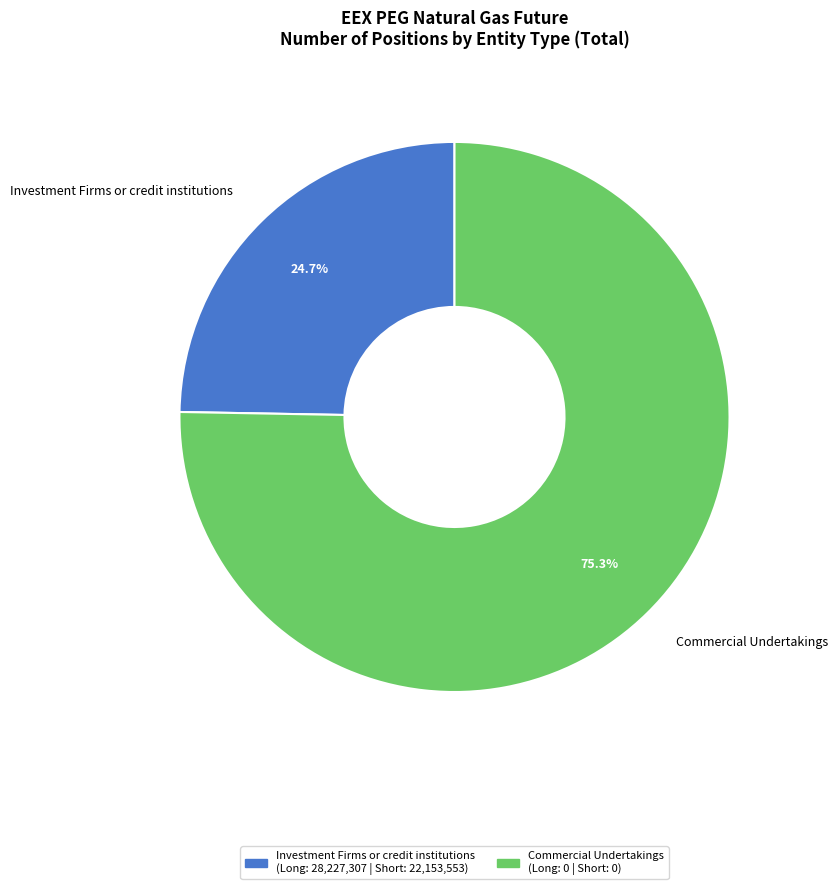

Rank the categories by value from lowest to highest.

Investment Firms or credit institutions, Commercial Undertakings